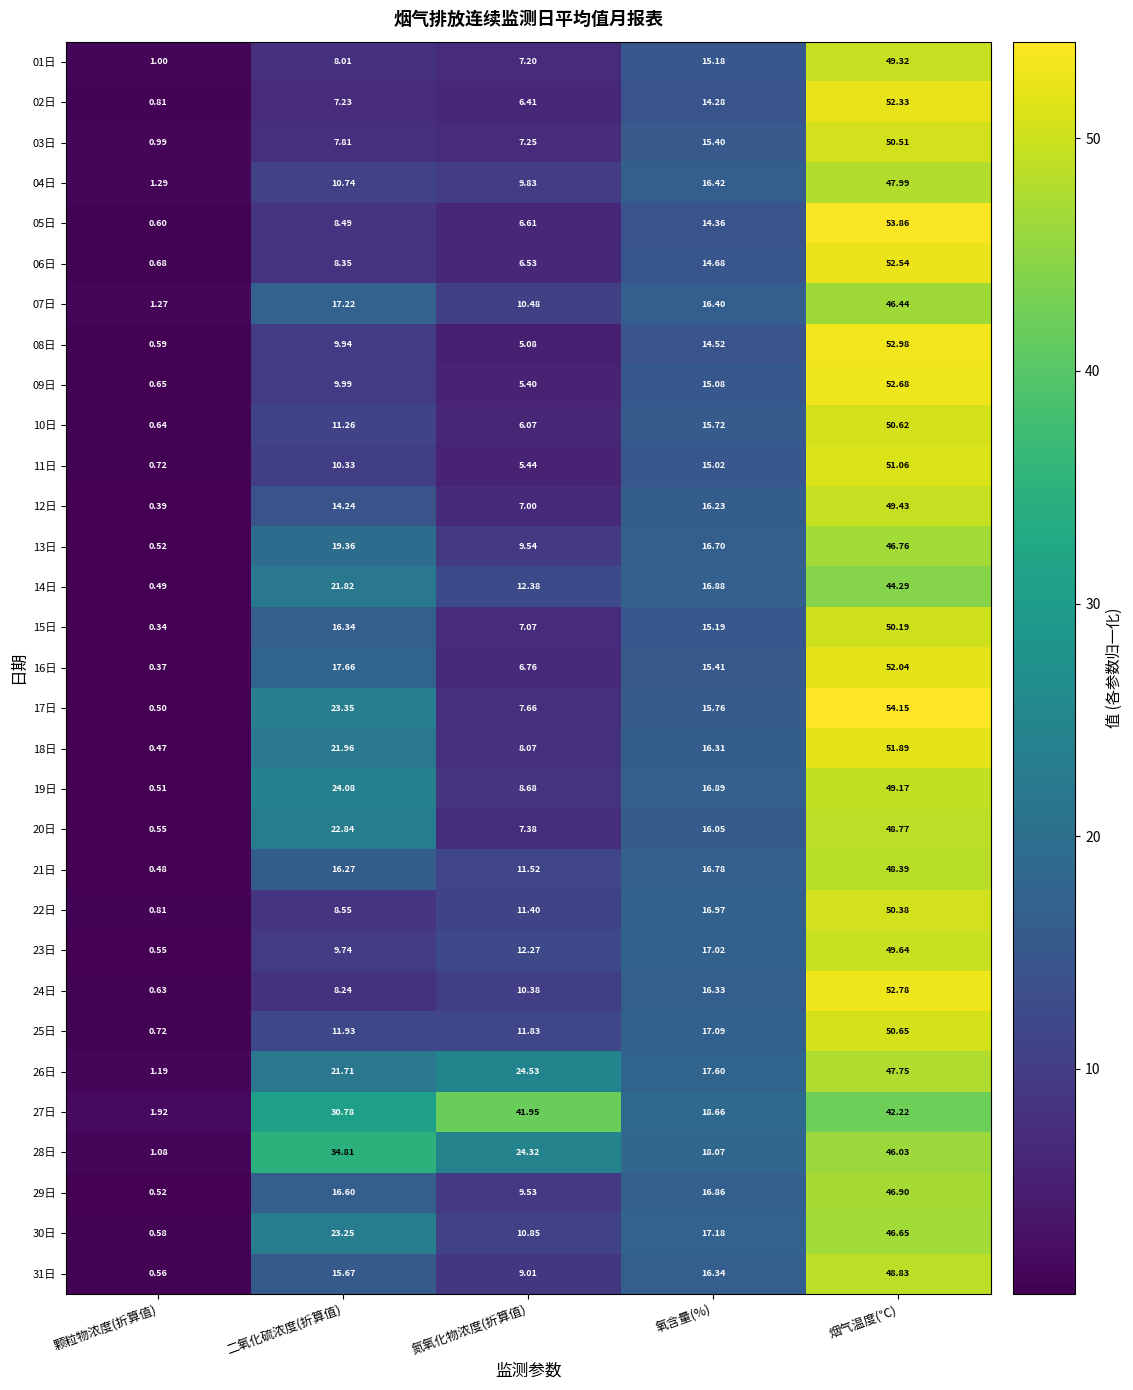

Which label corresponds to the smallest value in the chart?

颗粒物浓度(折算值)